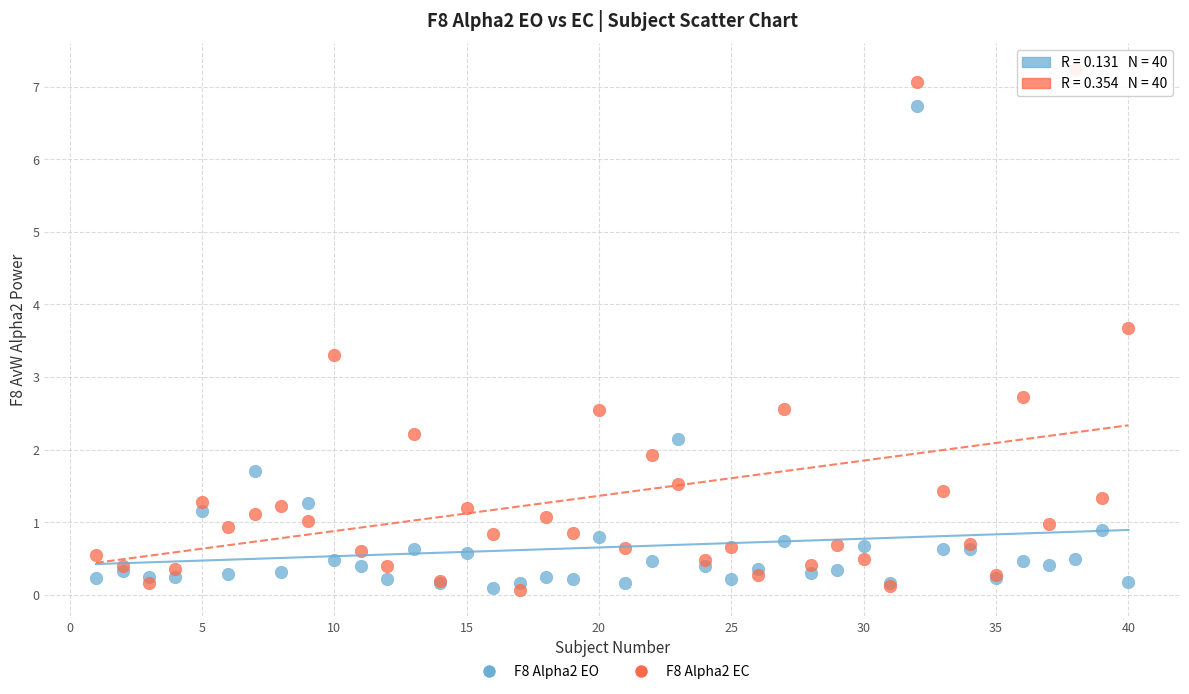

What are all the series names shown in the legend?

F8 Alpha2 EO, F8 Alpha2 EC